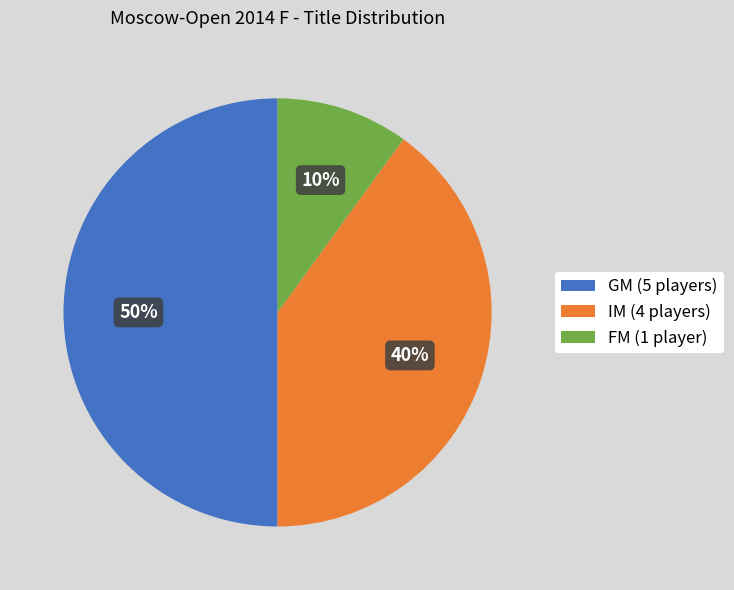

Which category has the biggest portion of the pie?

GM (5 players)